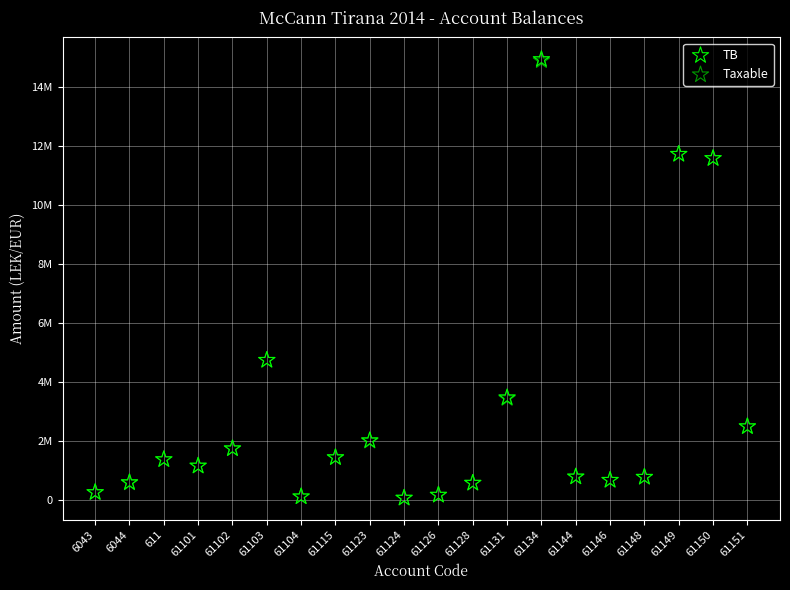

Which series has the widest spread of Y values?

TB